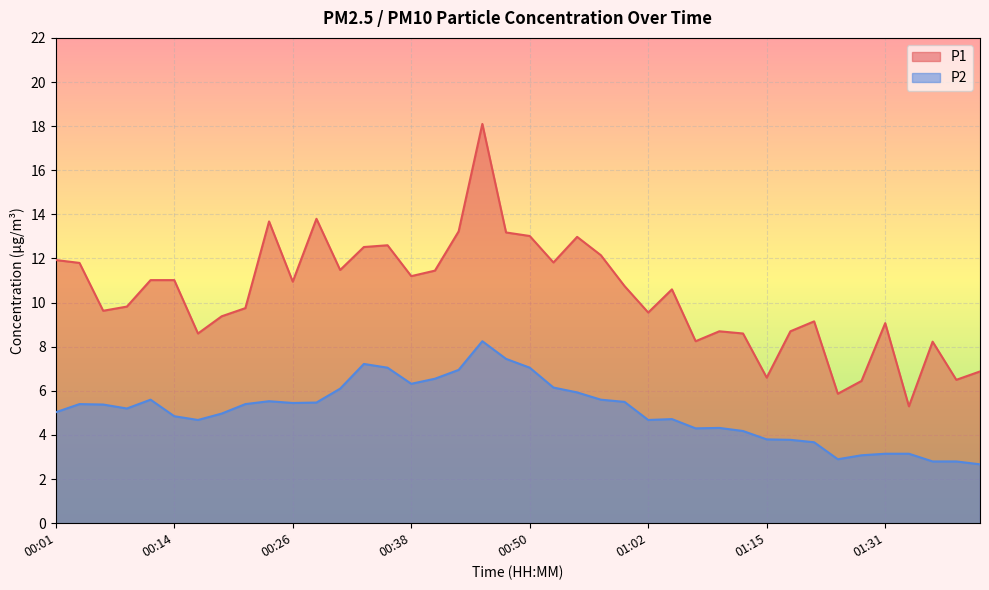

Is it true that P1 equals 15.8 at 00:14?

False